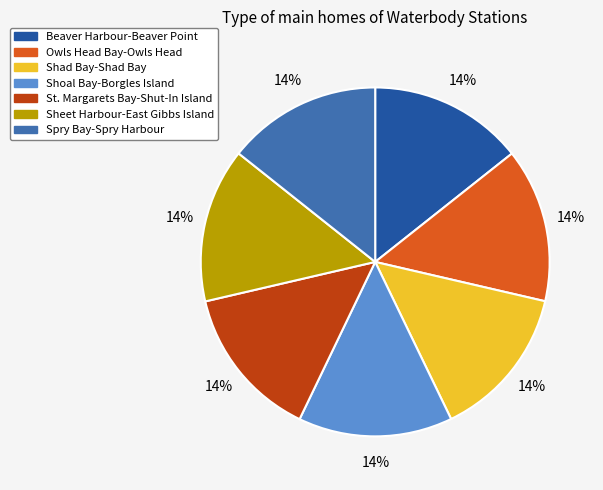

Approximately how many times larger is the value at Shad Bay-Shad Bay compared to Sheet Harbour-East Gibbs Island?

1.0